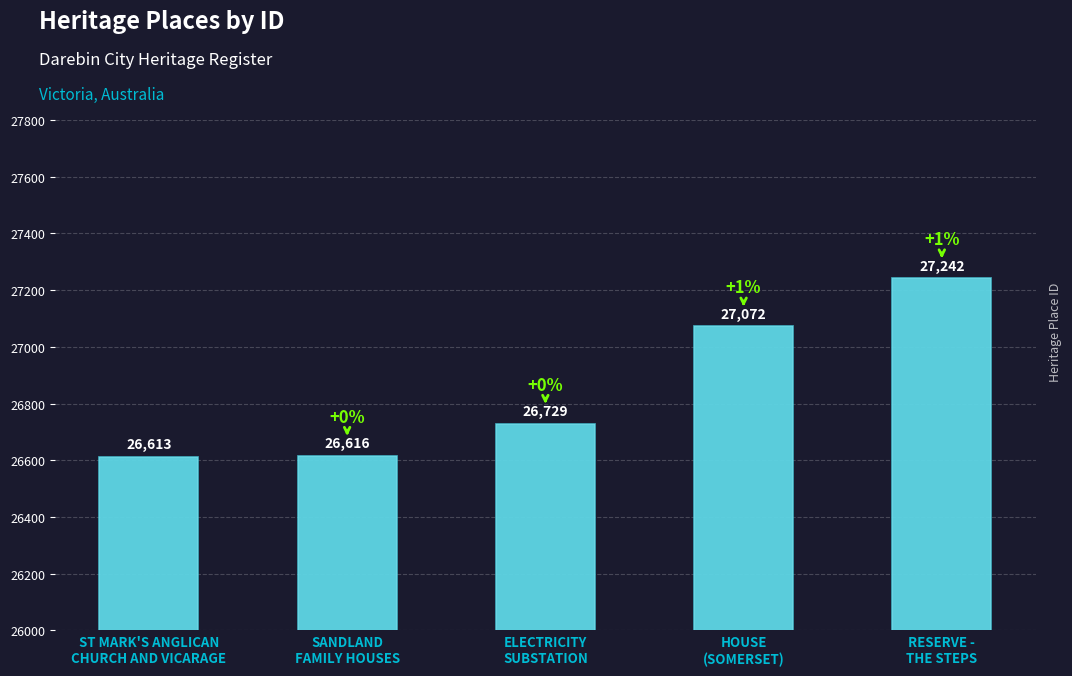

What is the difference between the maximum and second lowest values?

626